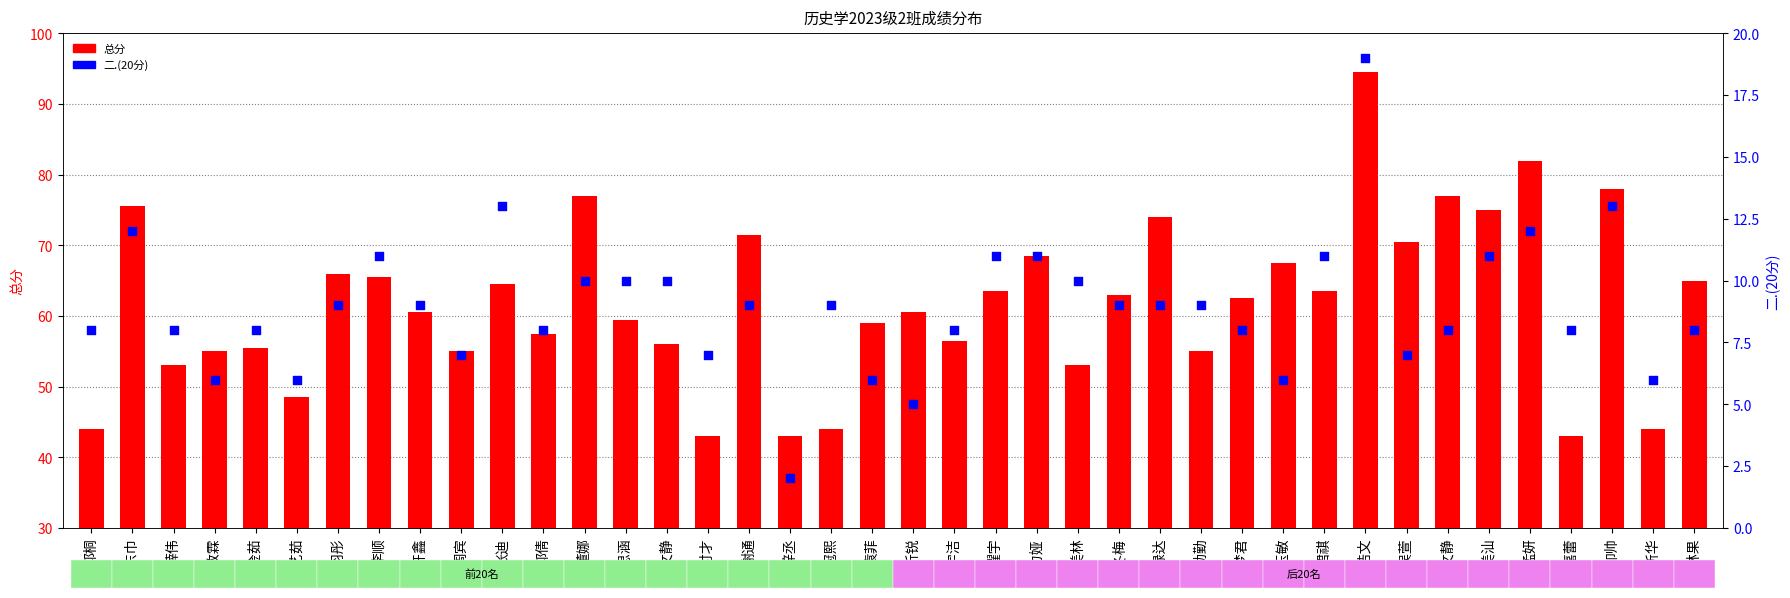

Is the value of 二.(20分) at 张力娅 greater than the value of 总分 at 郭桐?

No